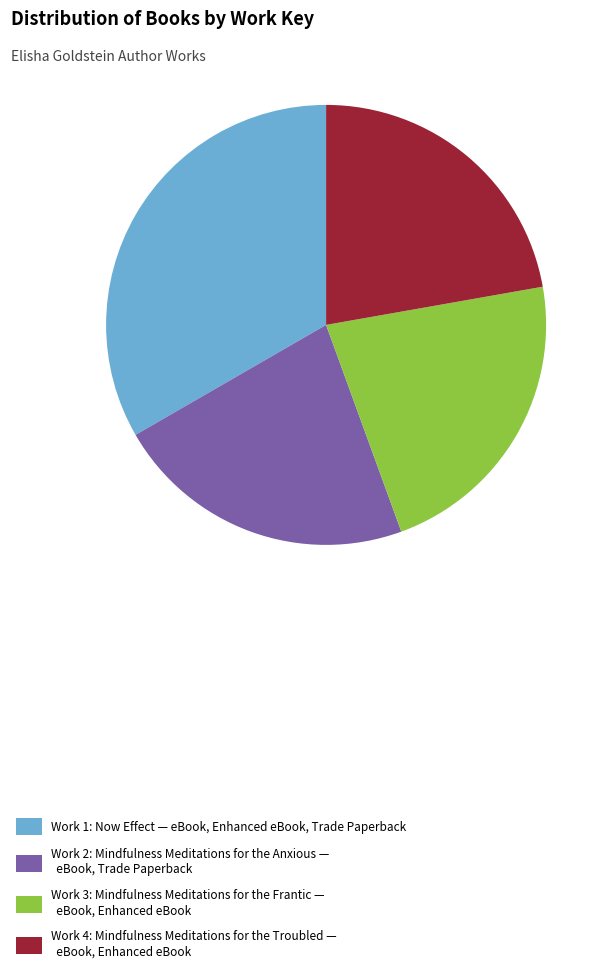

True or false: Work 3: Mindfulness Meditations for the Frantic — eBook, Enhanced eBook accounts for 7% of the total.

False